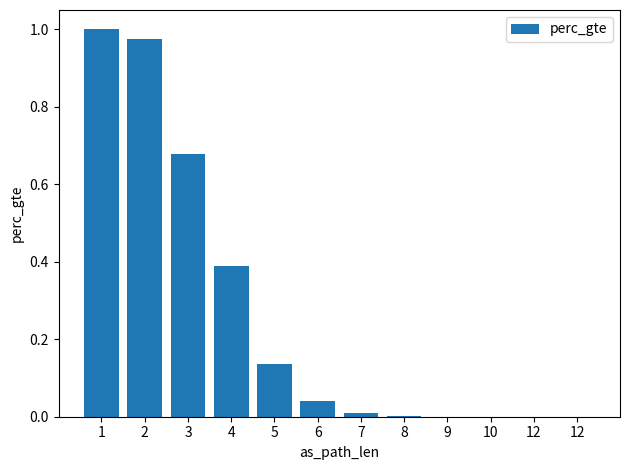

The value at 12 is 0.0. True or false?

True